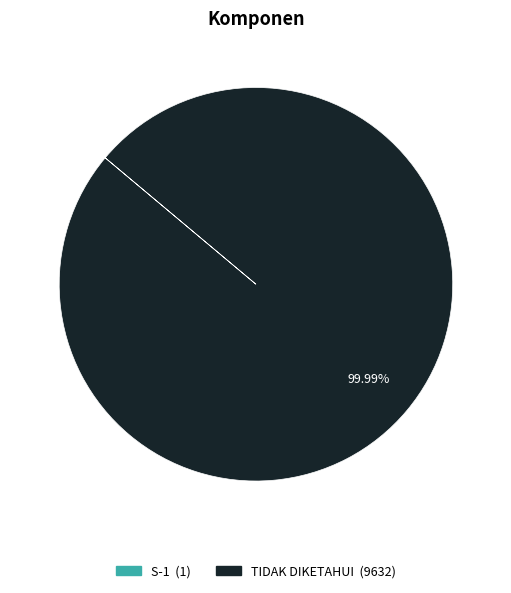

Which slice represents more than half of the pie?

TIDAK DIKETAHUI